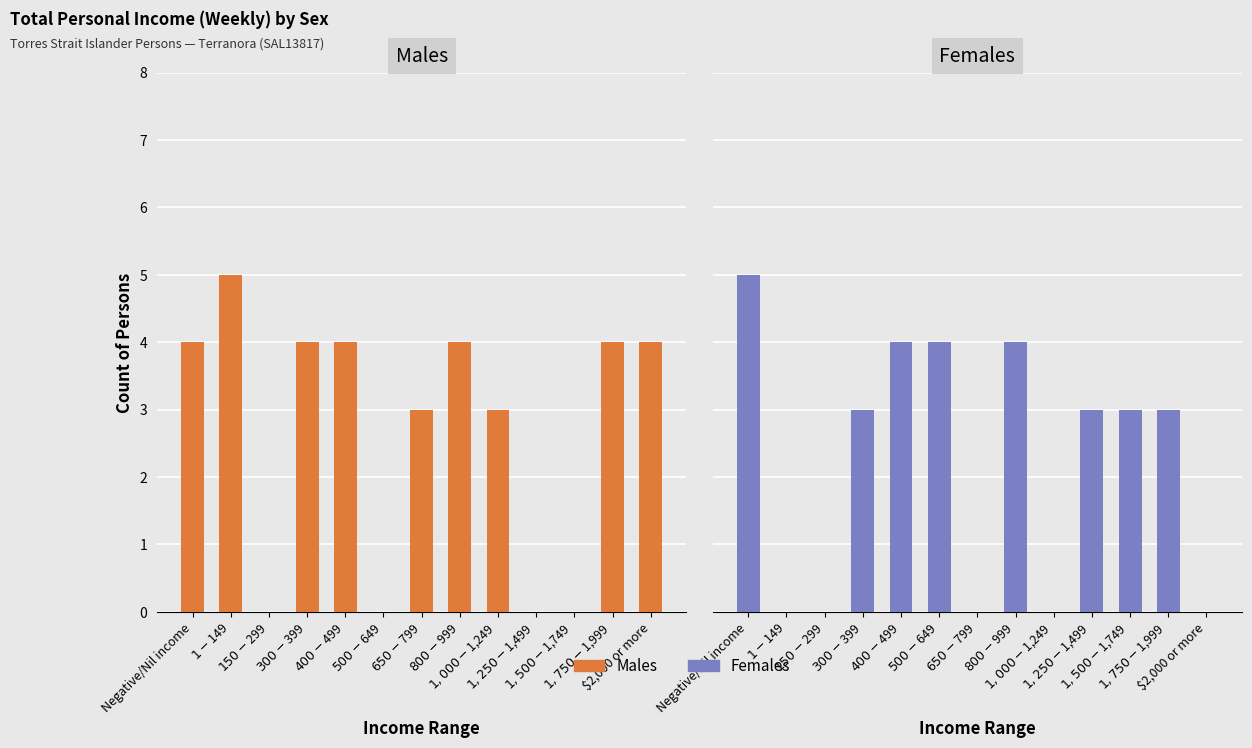

The value of Females at $1,000-$1,249 is 0. True or false?

True